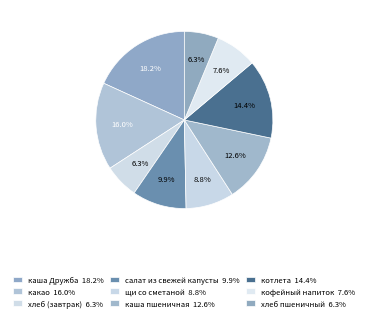

To the nearest percent, what percentage of the pie is каша пшеничная?

13%